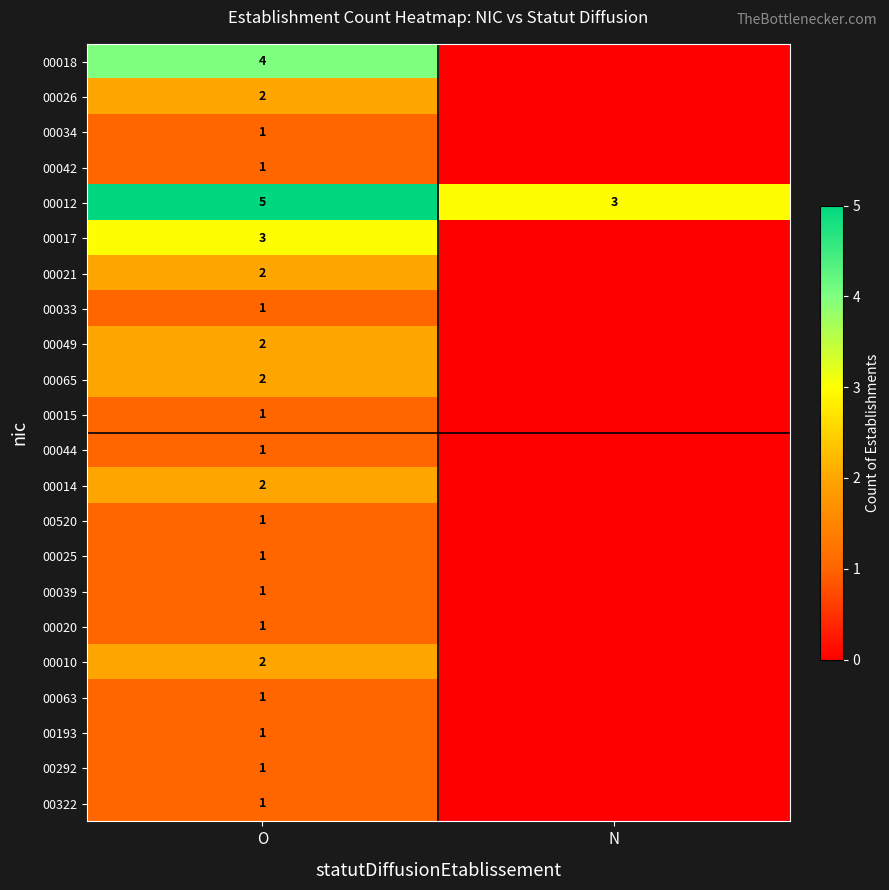

The 00021 series shows 2 at O. True or false?

True